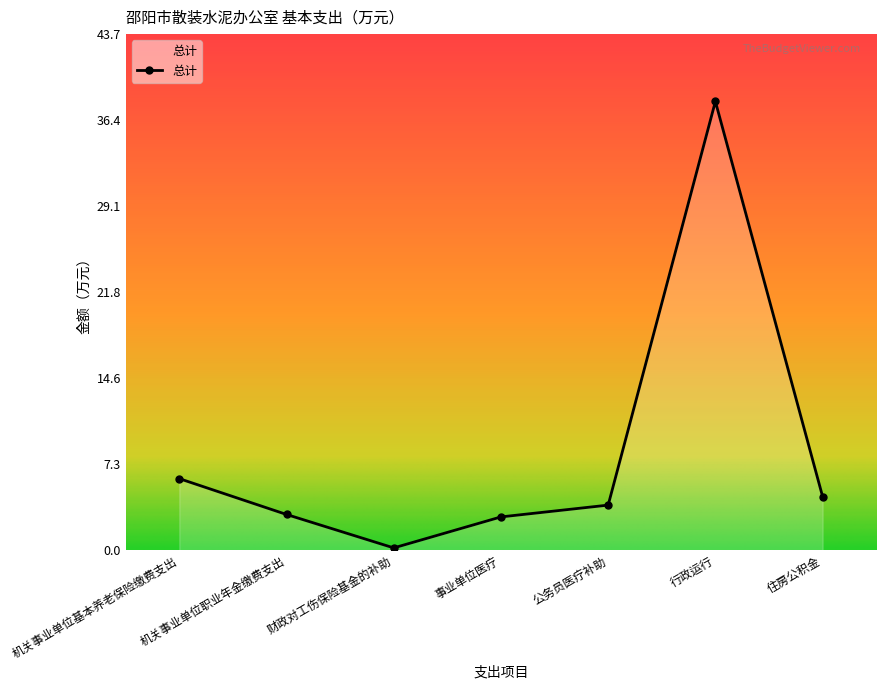

What is the minimum value shown in the chart?

0.2